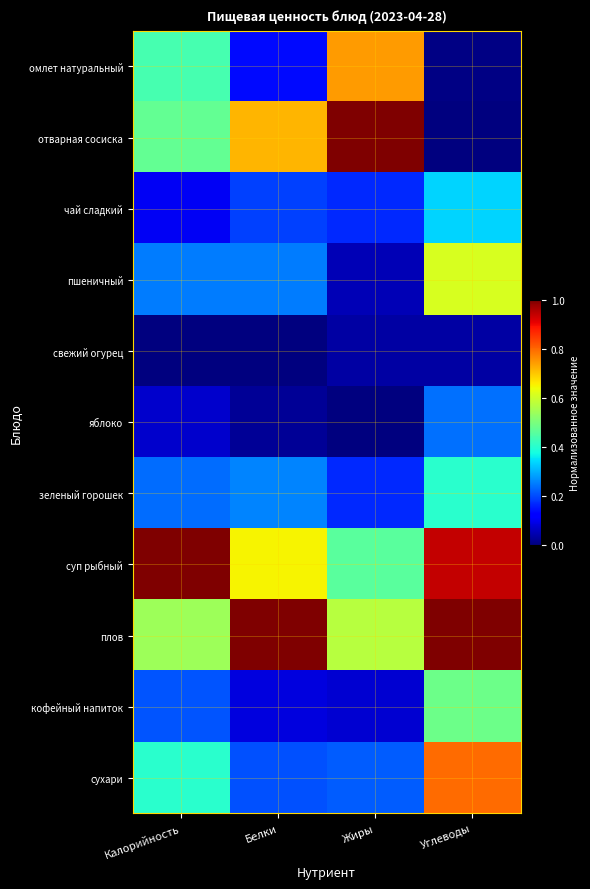

List the series in order of their peak value, lowest first.

свежий огурец, яблоко, чай сладкий, зеленый горошек, кофейный напиток, пшеничный, омлет натуральный, сухари, отварная сосиска, суп рыбный, плов